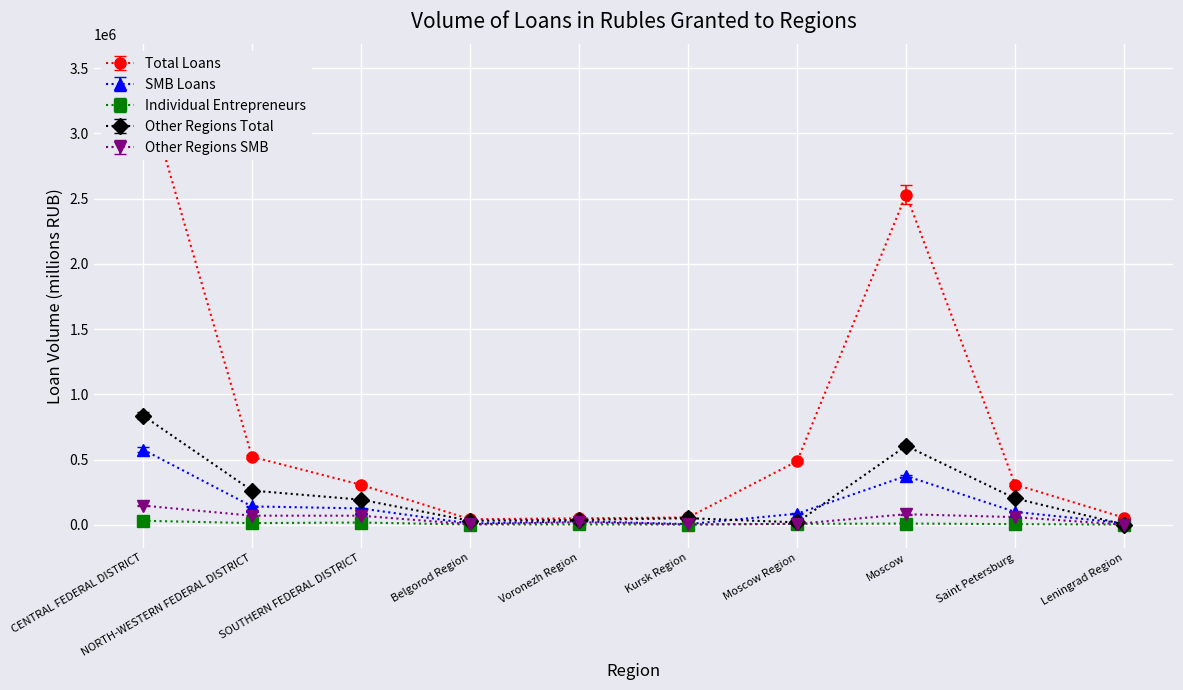

Which category has the lowest value in the SMB Loans series?

Kursk Region